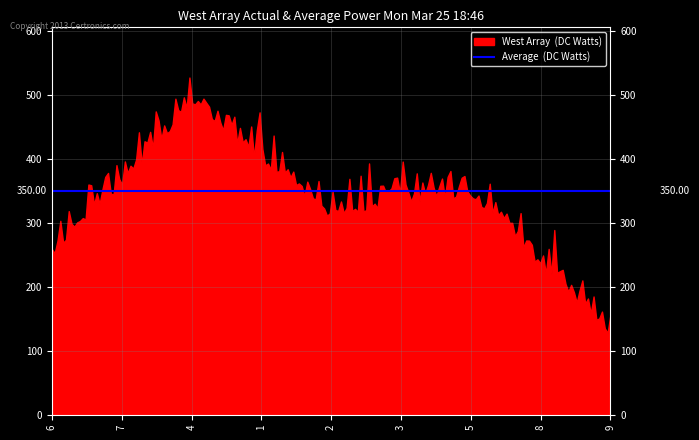

What is the difference between the maximum and minimum values?

399.2